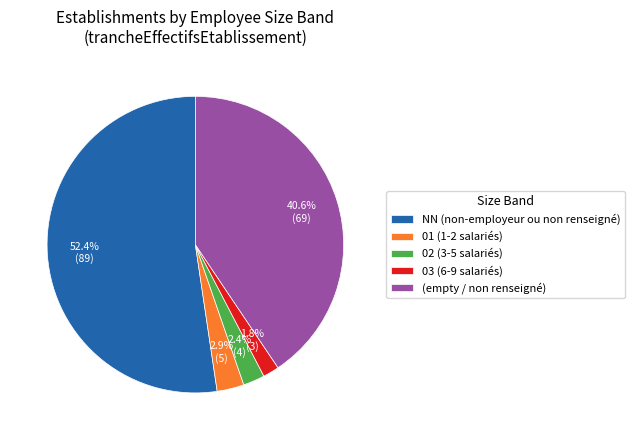

How many segments does this pie chart have?

5